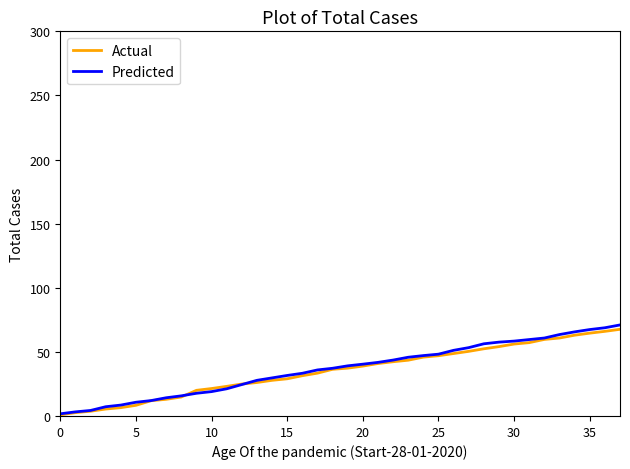

What are all the series names shown in the legend?

Actual, Predicted